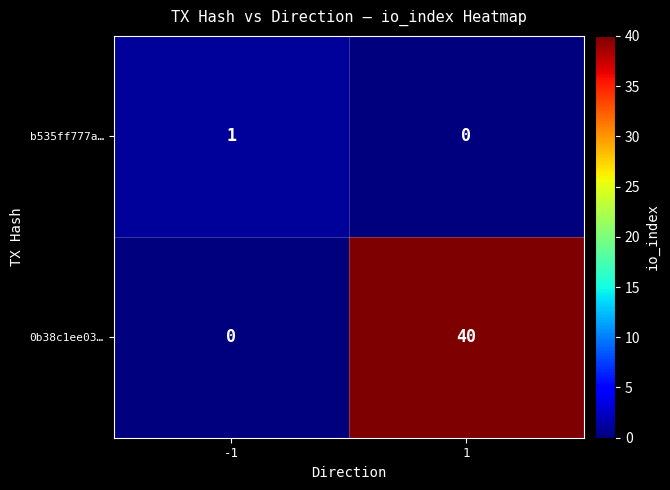

At which category is the sum across all series the highest?

1